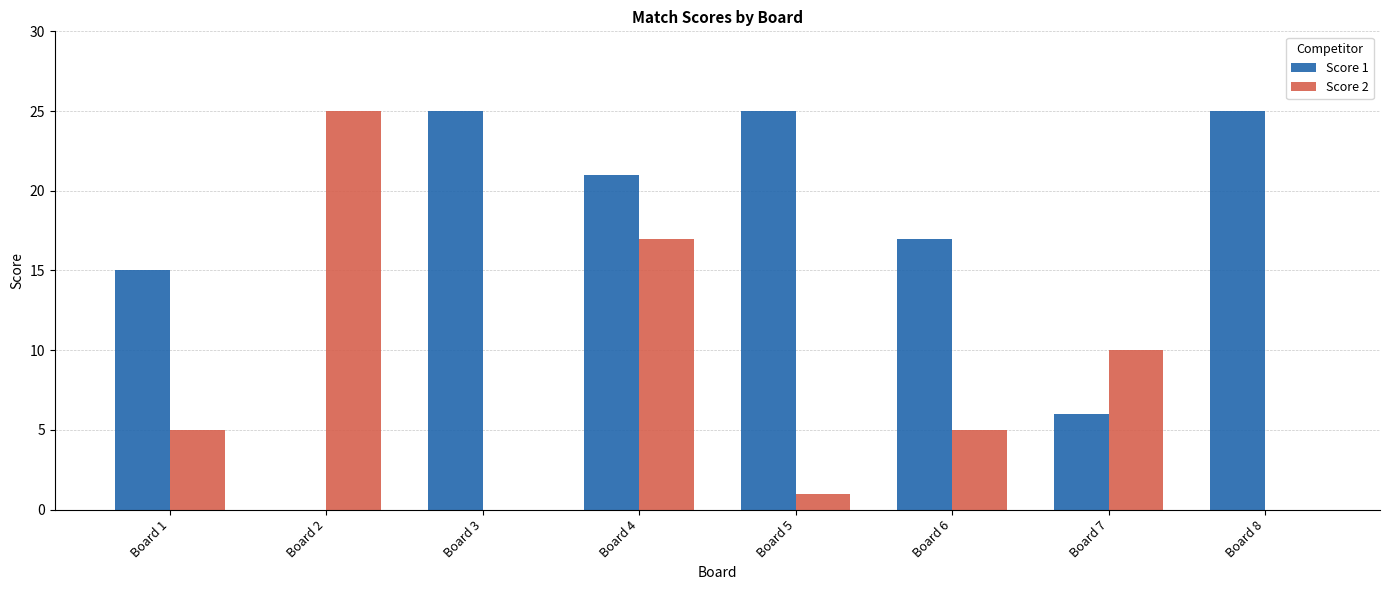

Between Board 1 and Board 7, which series saw the biggest shift?

Score 1